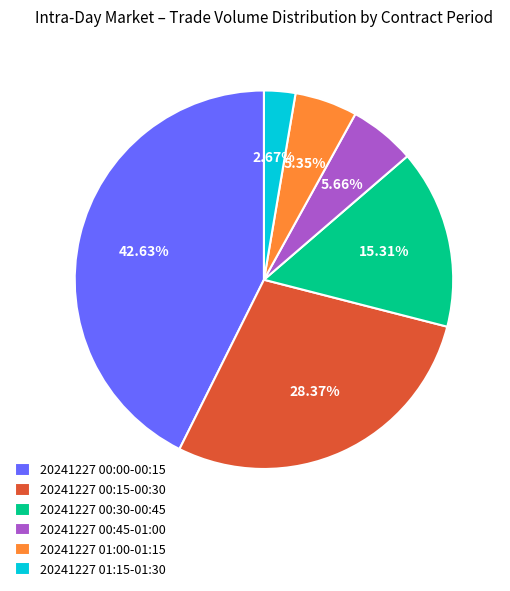

What is the ratio of the value at 20241227 00:30-00:45 to the value at 20241227 01:00-01:15?

2.9